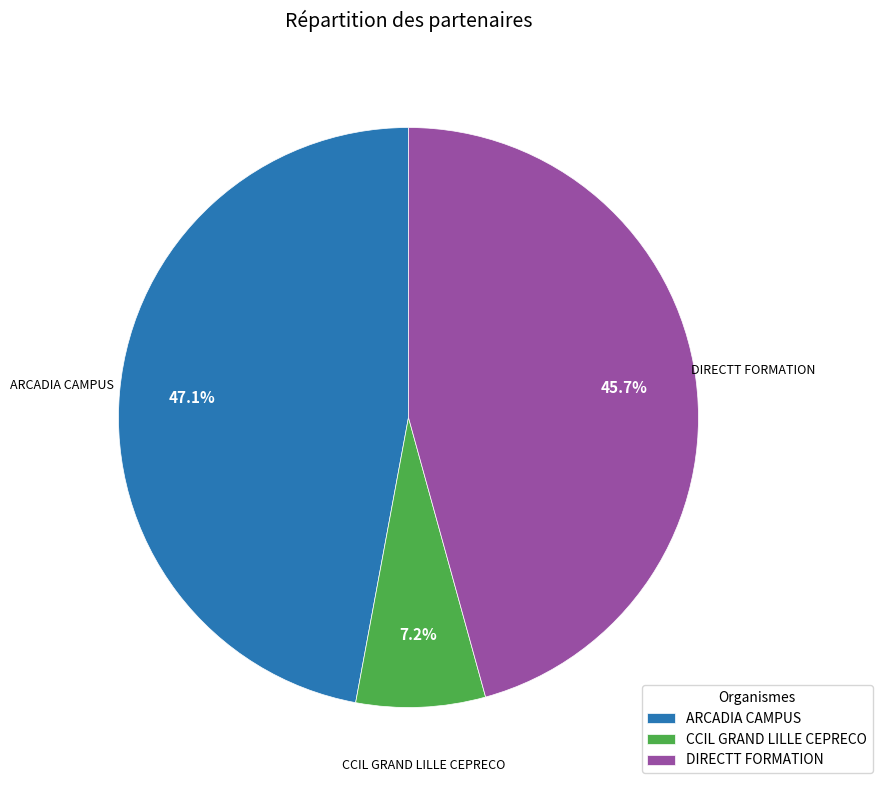

To the nearest percent, what is the difference between the largest and smallest slice percentages?

40%